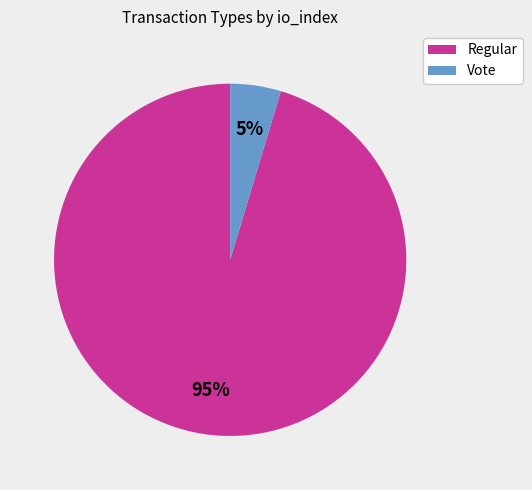

Is the sum of Vote and Regular greater than half?

Yes